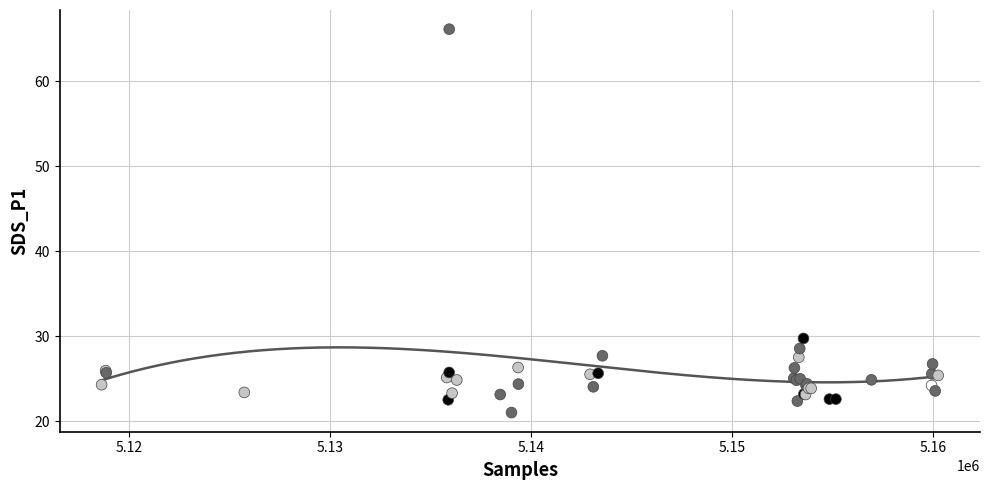

What Y value in the scatter plot is closest to 43?

29.8